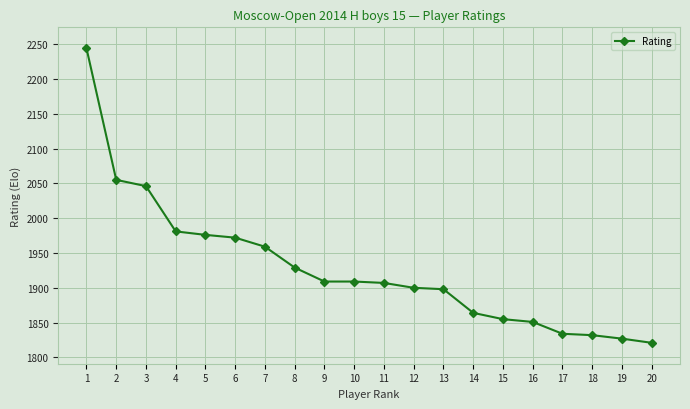

Count the number of categories in the chart.

20